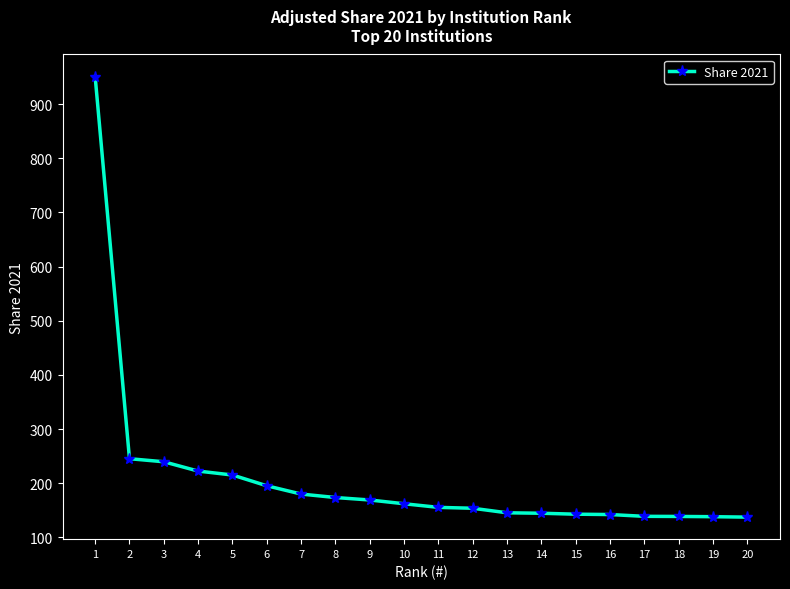

What is the difference between the maximum and minimum values?

813.5